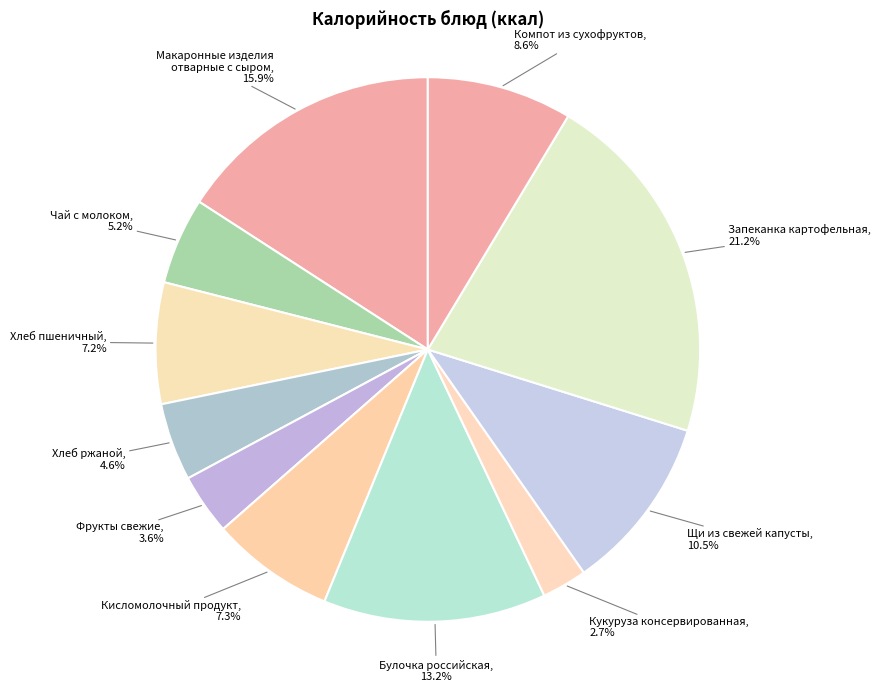

Count the number of slices in the pie.

11